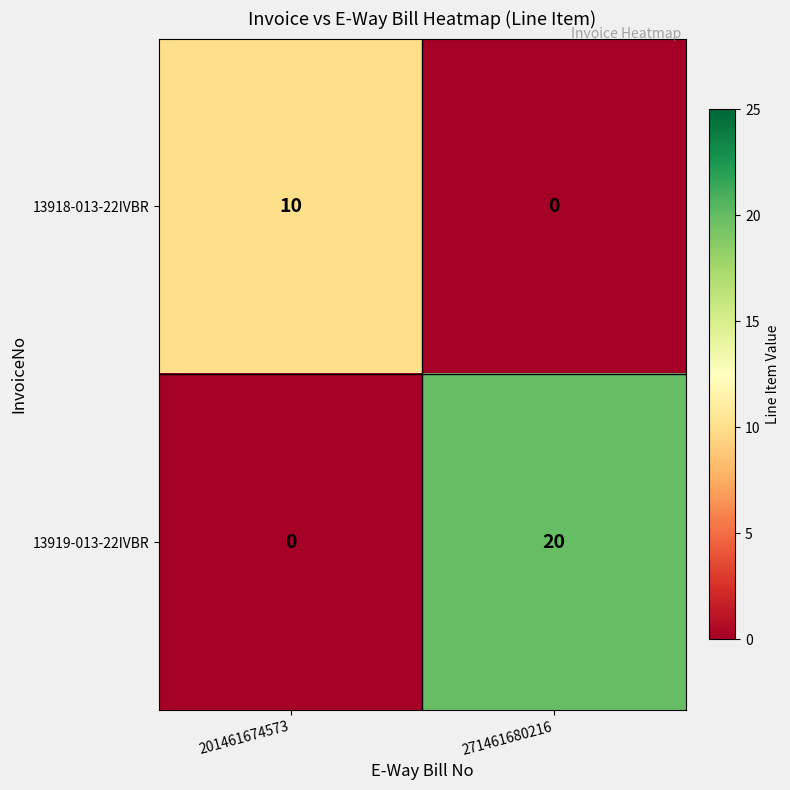

What is the greatest value displayed?

20